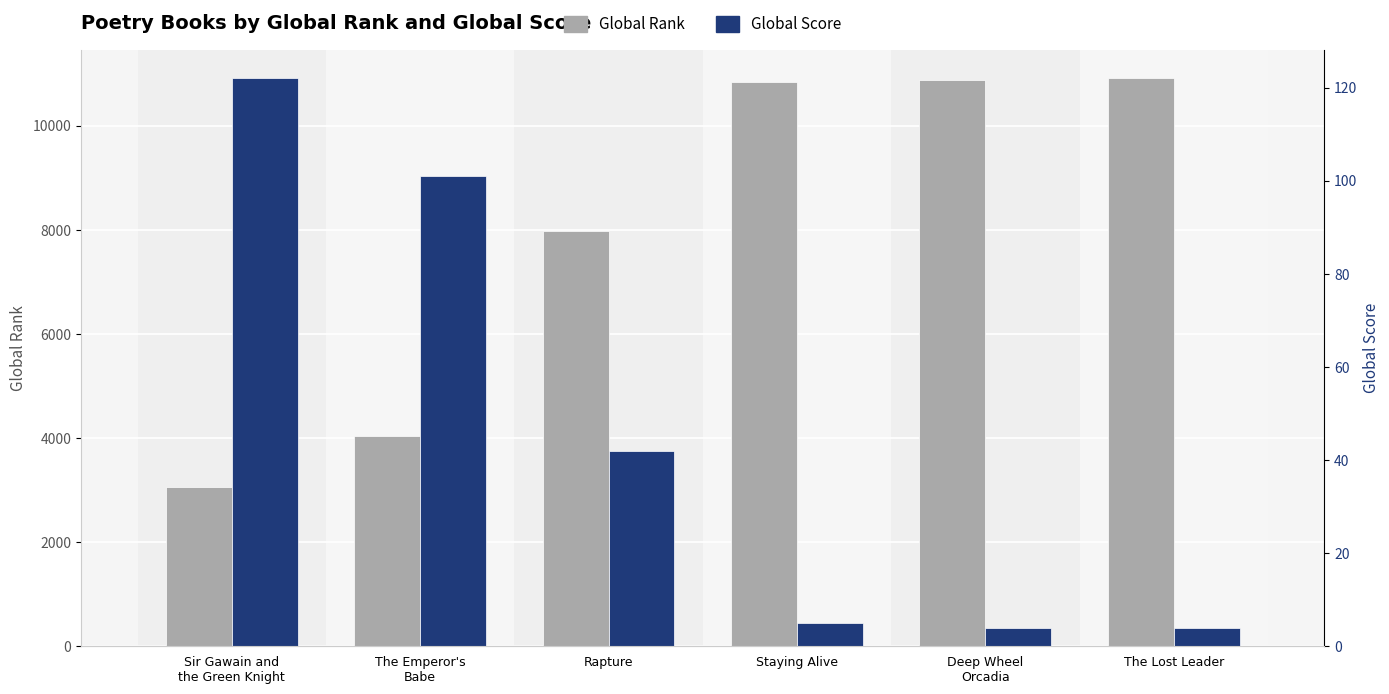

What is the difference between the second highest and second lowest values in the Global Score series?

97